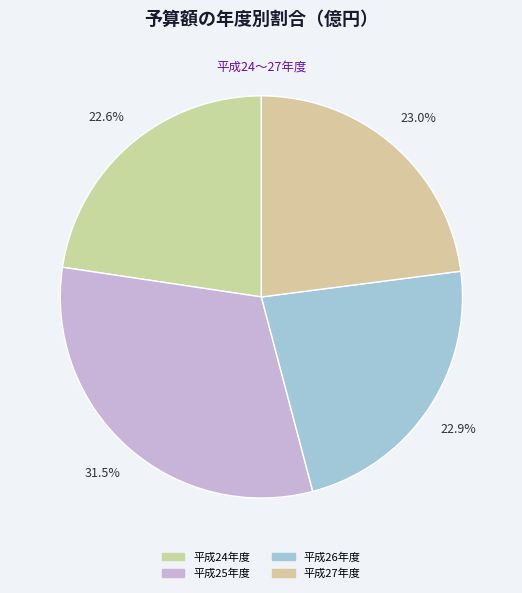

What percentage do 平成25年度 and 平成27年度 together represent?

54.4%